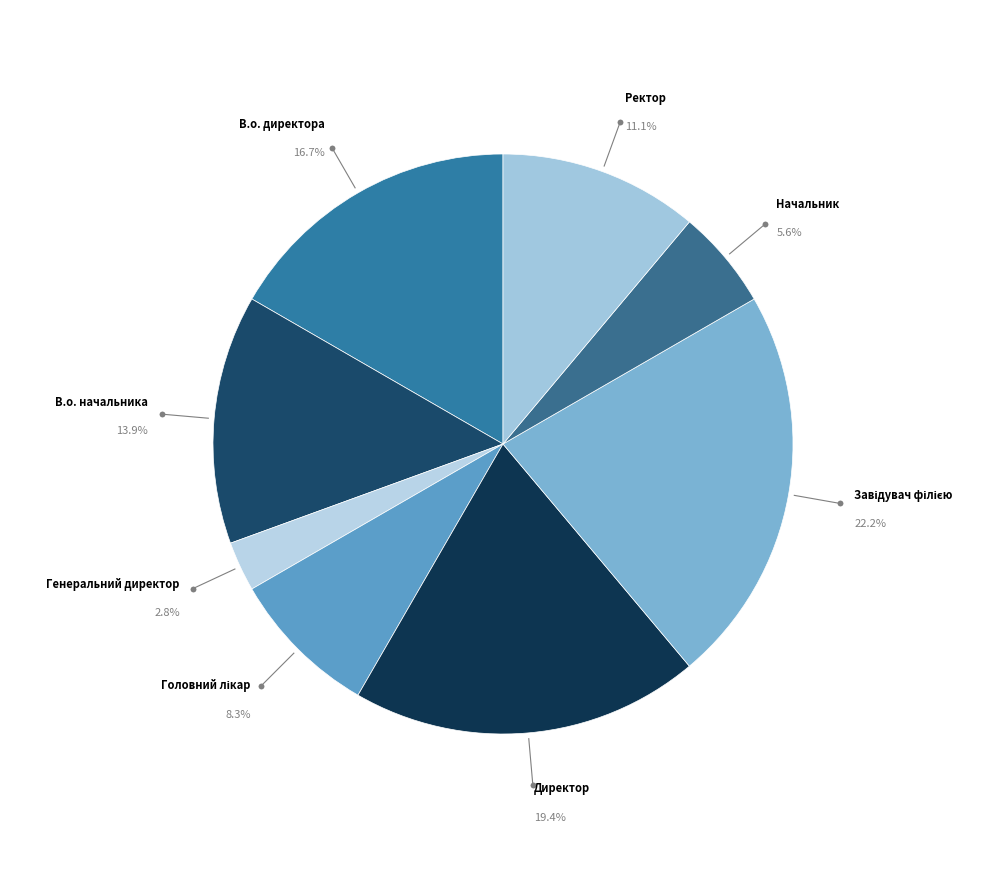

Count the number of slices in the pie.

8